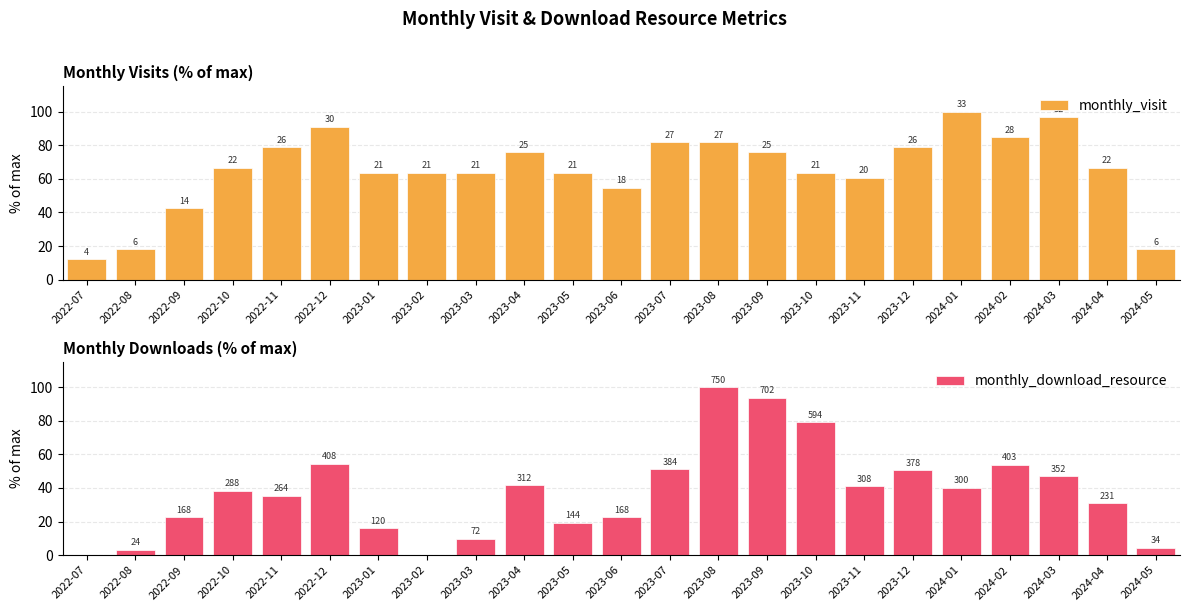

What position from the left is 2023-07?

13